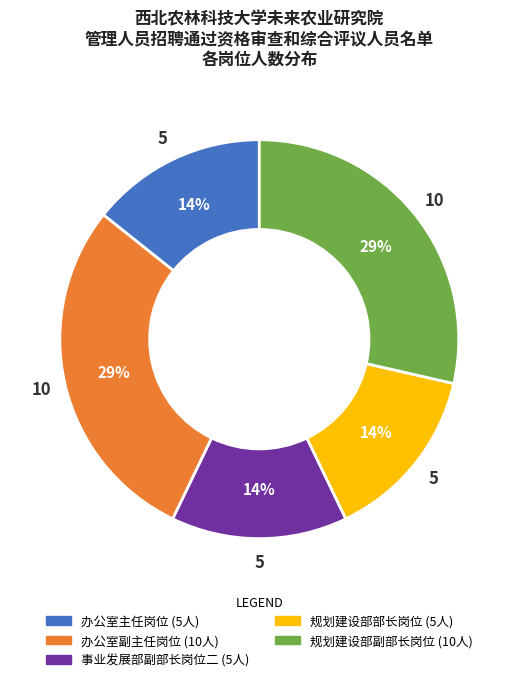

Does 规划建设部部长岗位 represent more than half of the total?

No